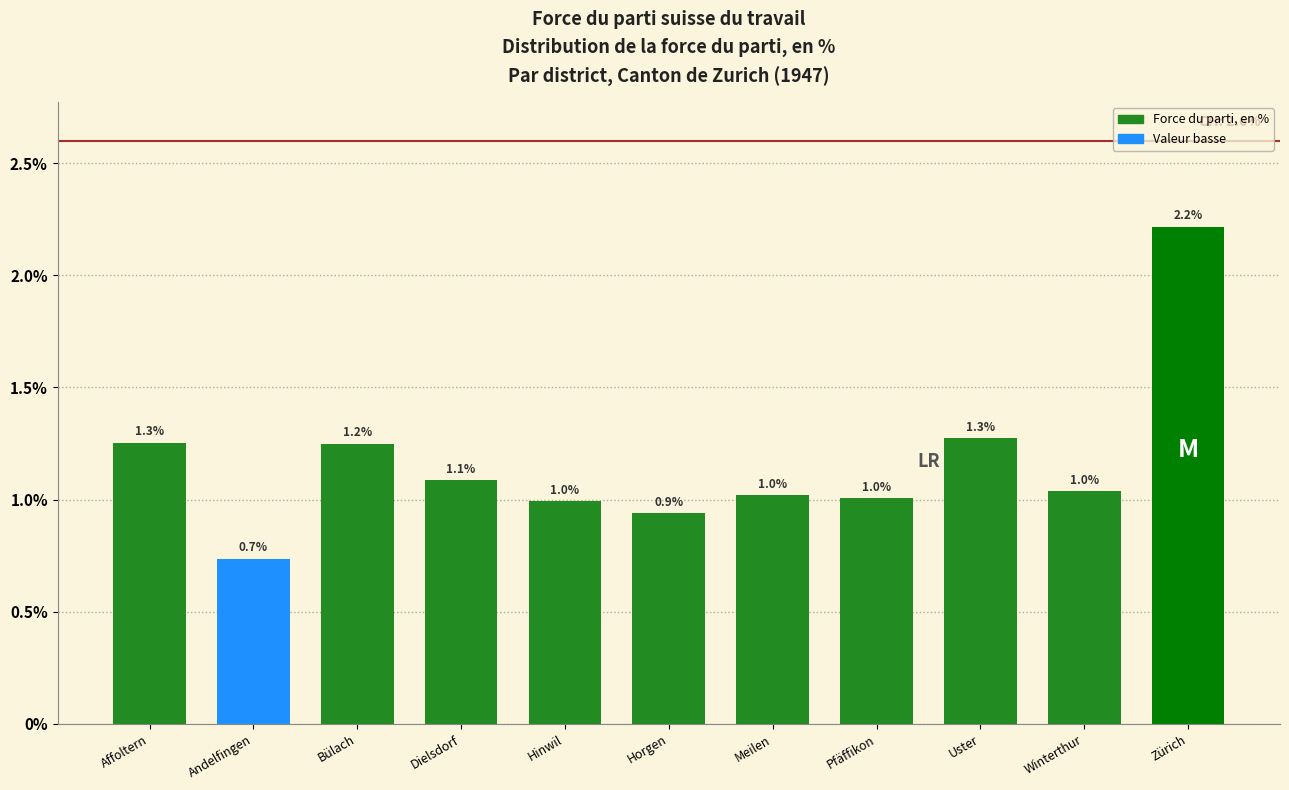

Reading left to right, what are all the values shown in this chart?

Affoltern=1.3	Andelfingen=0.7	Bülach=1.2	Dielsdorf=1.1	Hinwil=1.0	Horgen=0.9	Meilen=1.0	Pfäffikon=1.0	Uster=1.3	Winterthur=1.0	Zürich=2.2